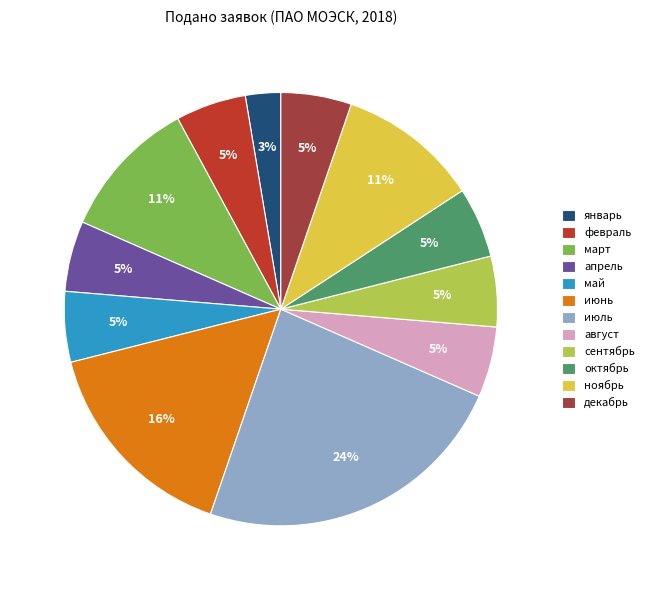

To the nearest percent, what percentage of the pie is ноябрь?

11%